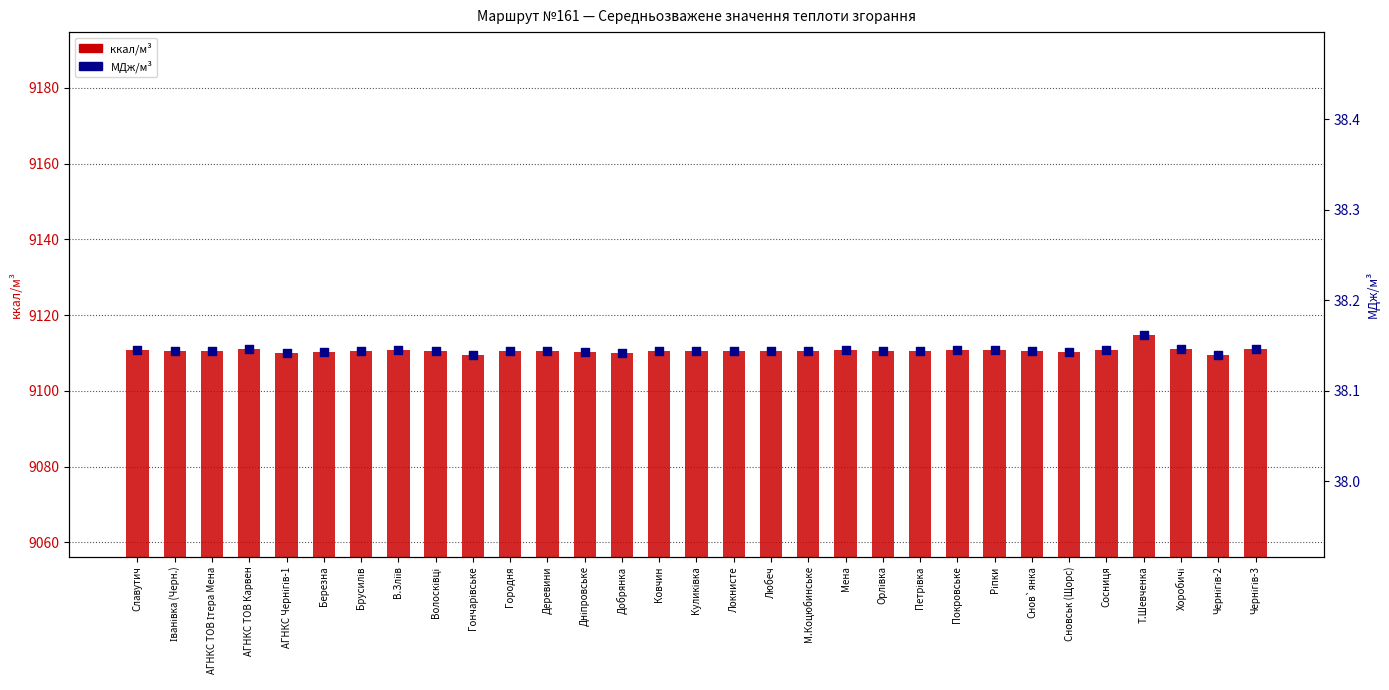

Which series contains the lowest Y value?

МДж/м³